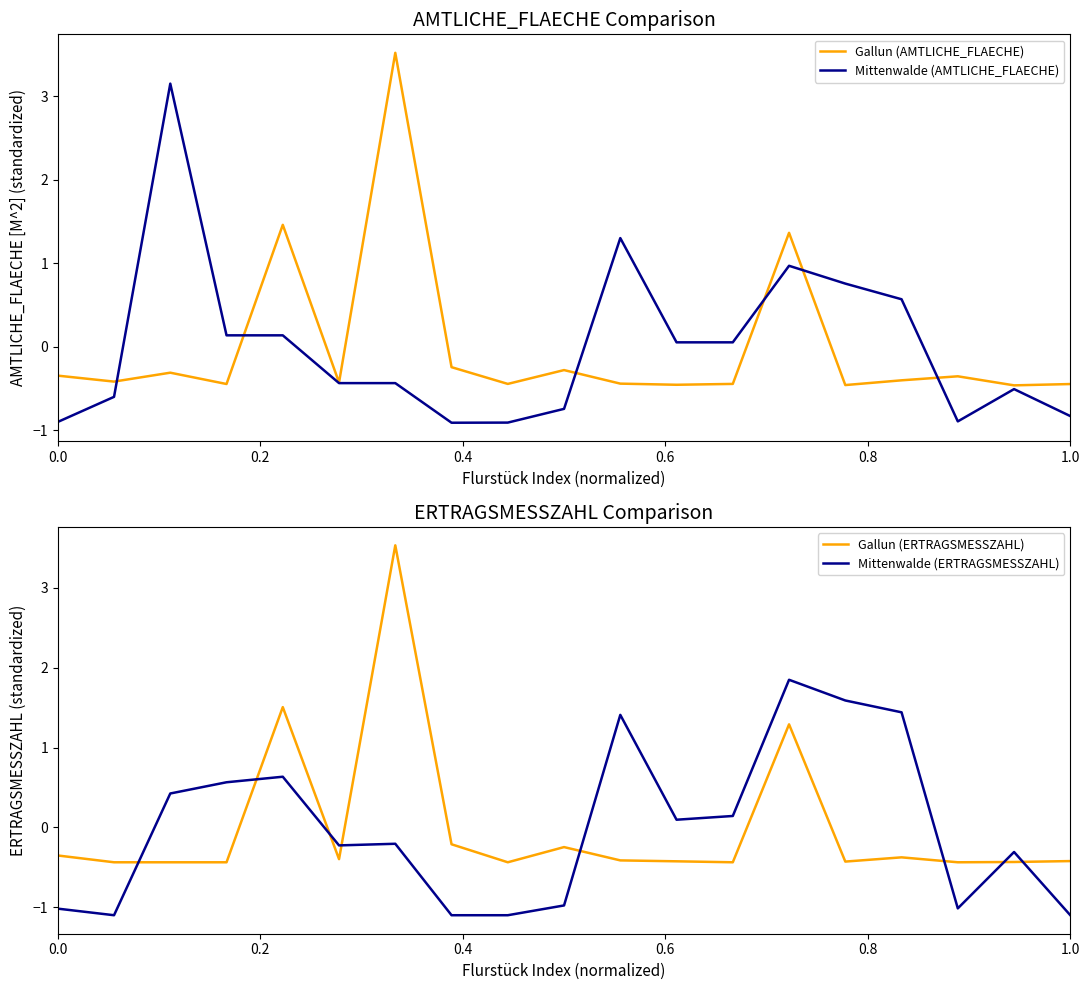

What is the highest value of the Mittenwalde (ERTRAGSMESSZAHL) series?

1.8